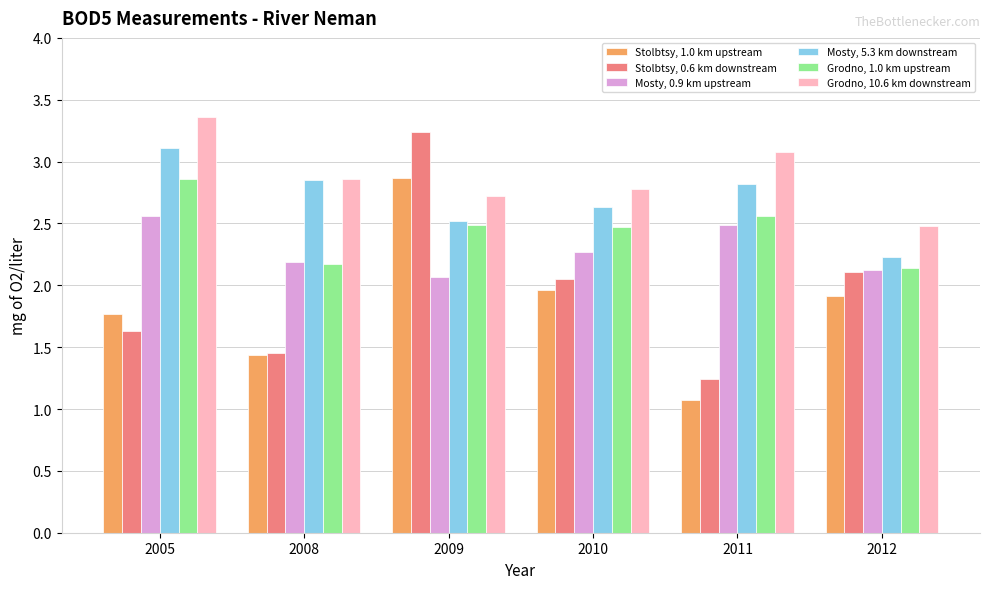

Is it true that Stolbtsy, 0.6 km downstream equals 1.1 at 2009?

False